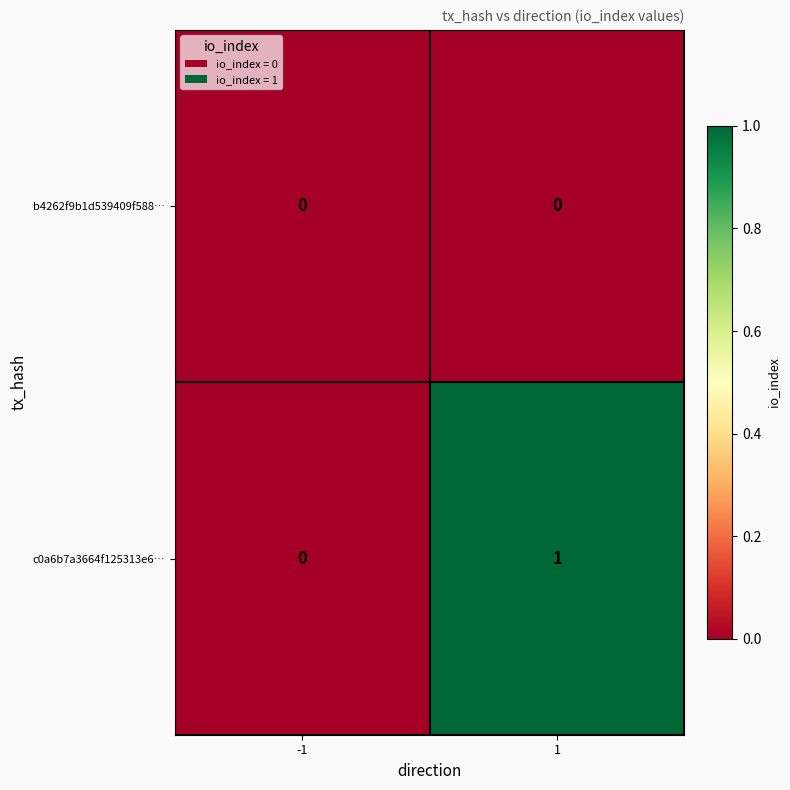

At 1, list the series in order from smallest to largest.

b4262f9b1d539409f588…, c0a6b7a3664f125313e6…